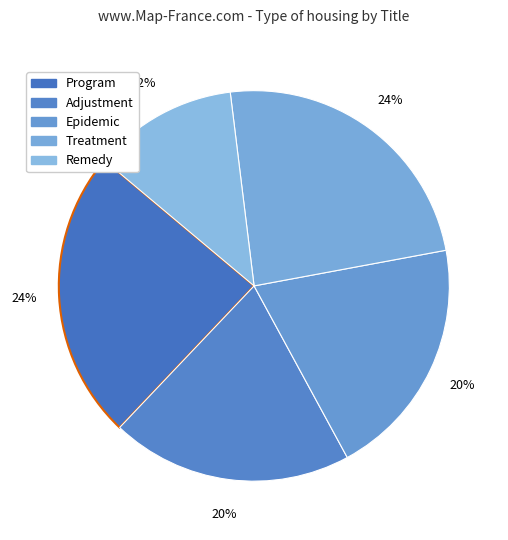

Which has a higher value, Treatment or Adjustment?

Treatment